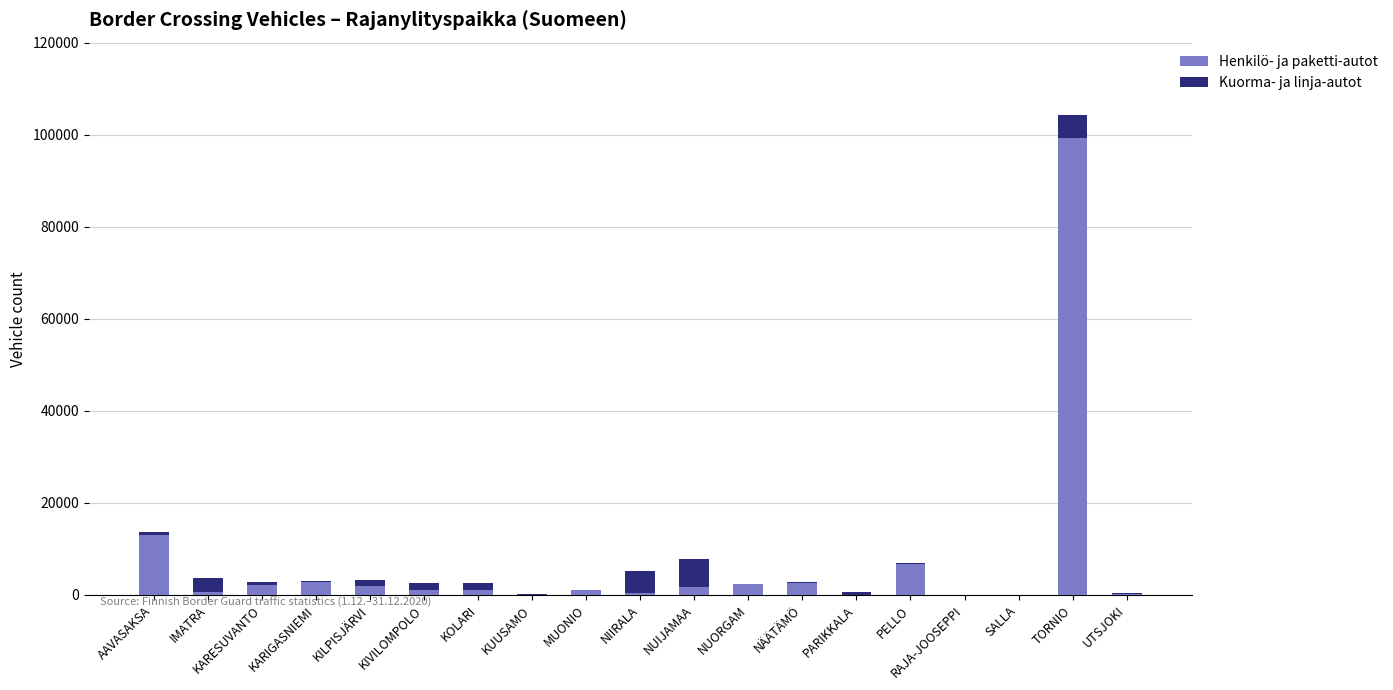

What is the maximum value for Henkilö- ja paketti-autot?

99395